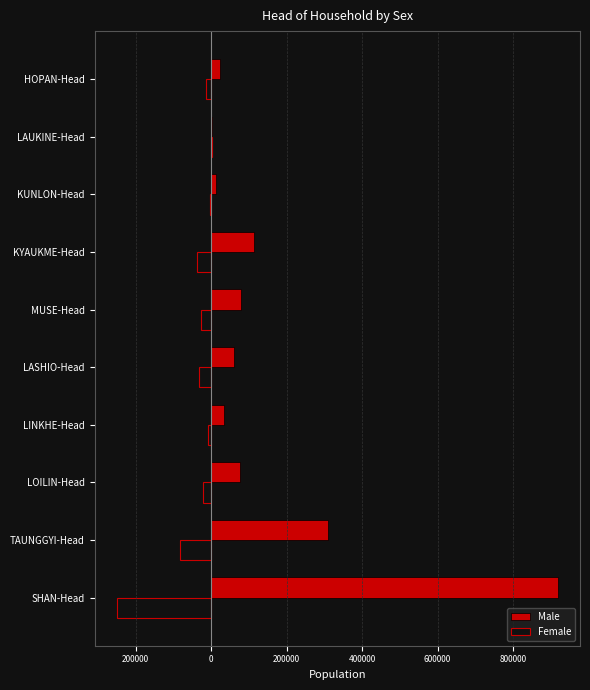

What are all the series names shown in the legend?

Male, Female